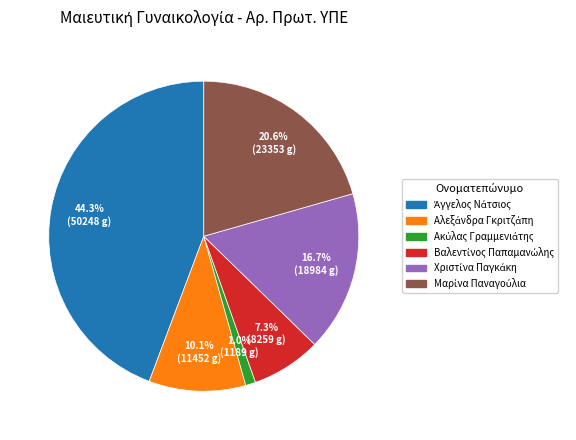

Does any single category account for the majority?

No